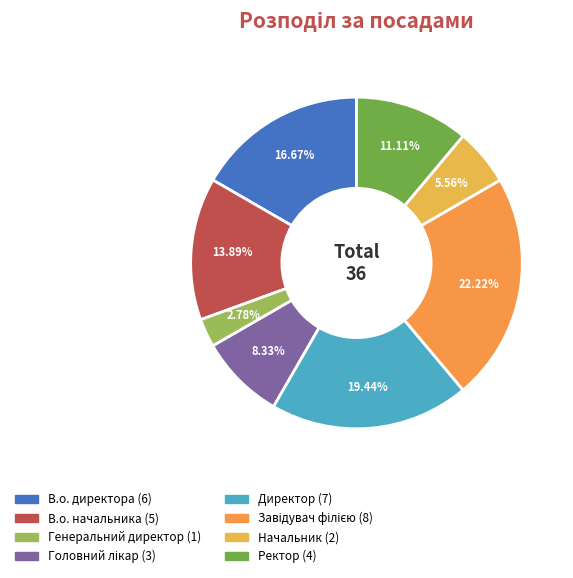

Between В.о. директора and Директор, which is larger?

Директор